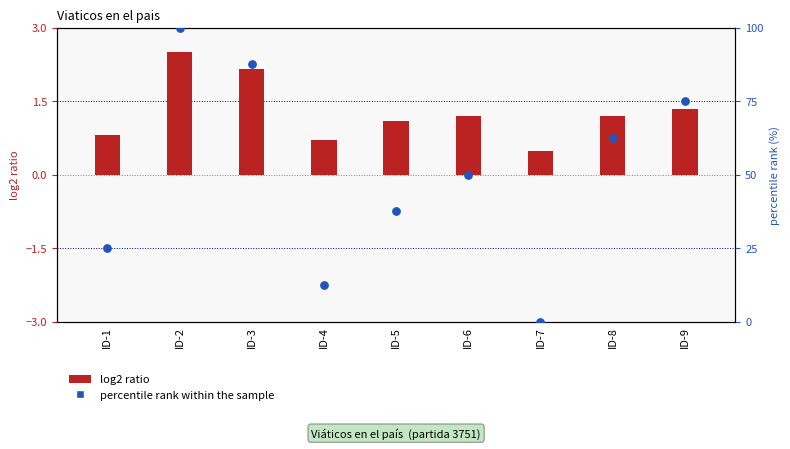

What are all the series names shown in the legend?

log2 ratio, percentile rank within the sample